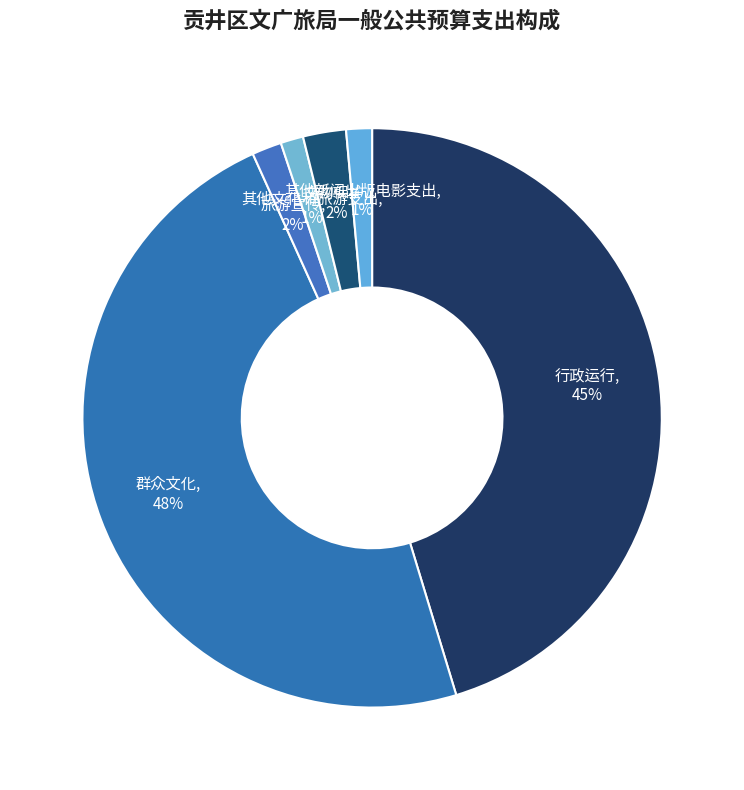

How many segments does this pie chart have?

6